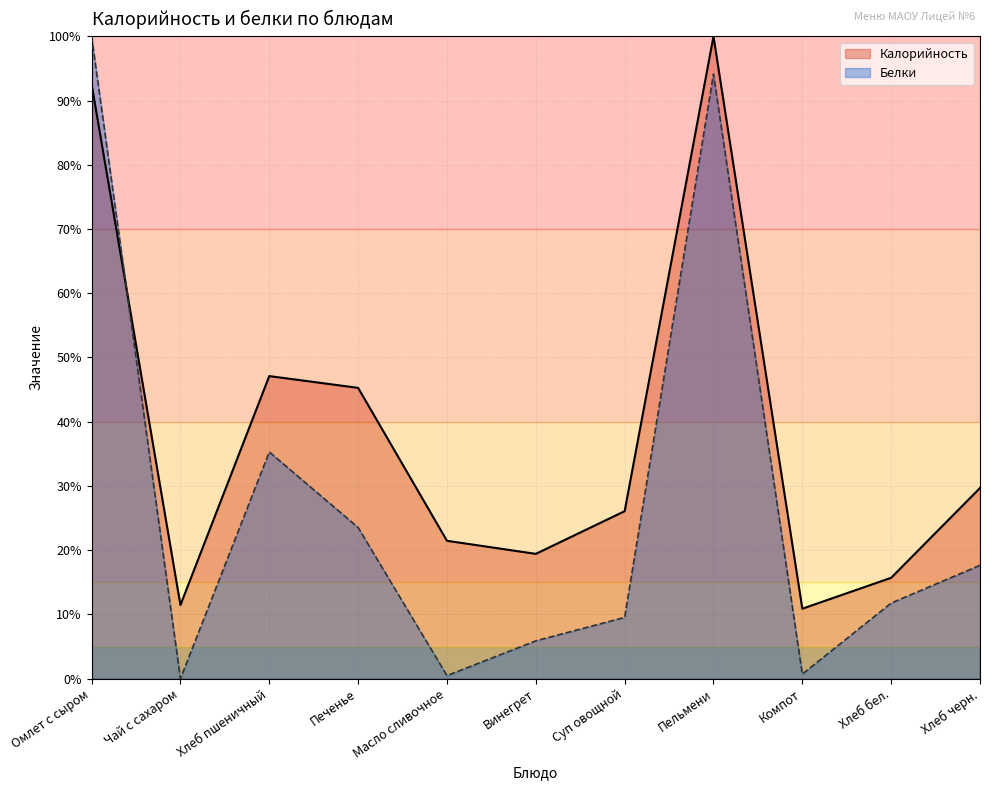

Read the Белки value at Хлеб бел..

11.8